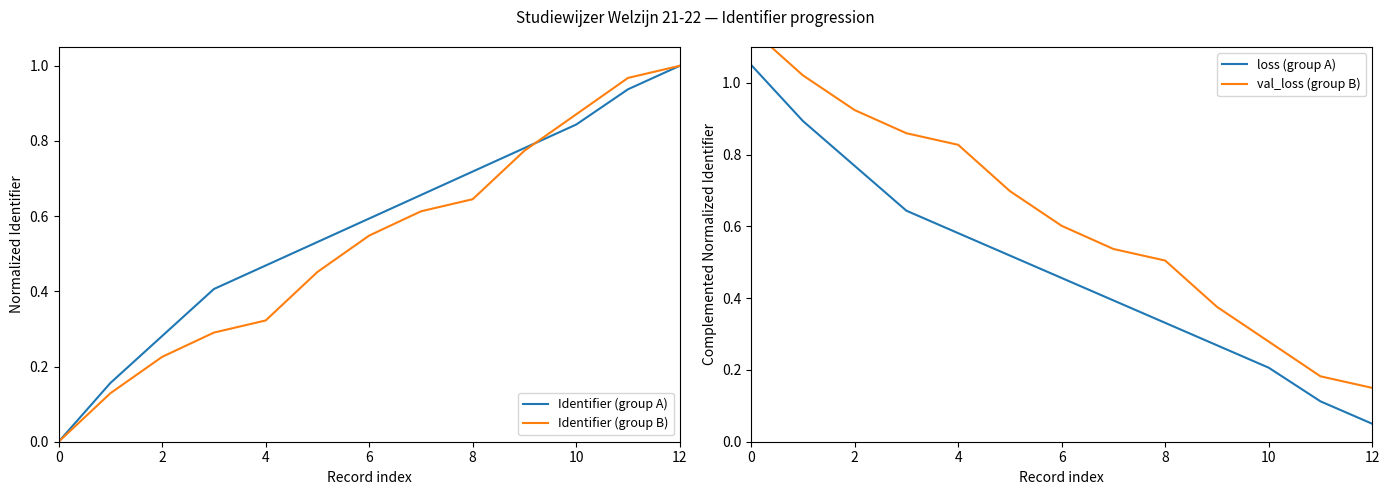

True or false: Identifier (group A) has a value of 0.2 at 2.

False